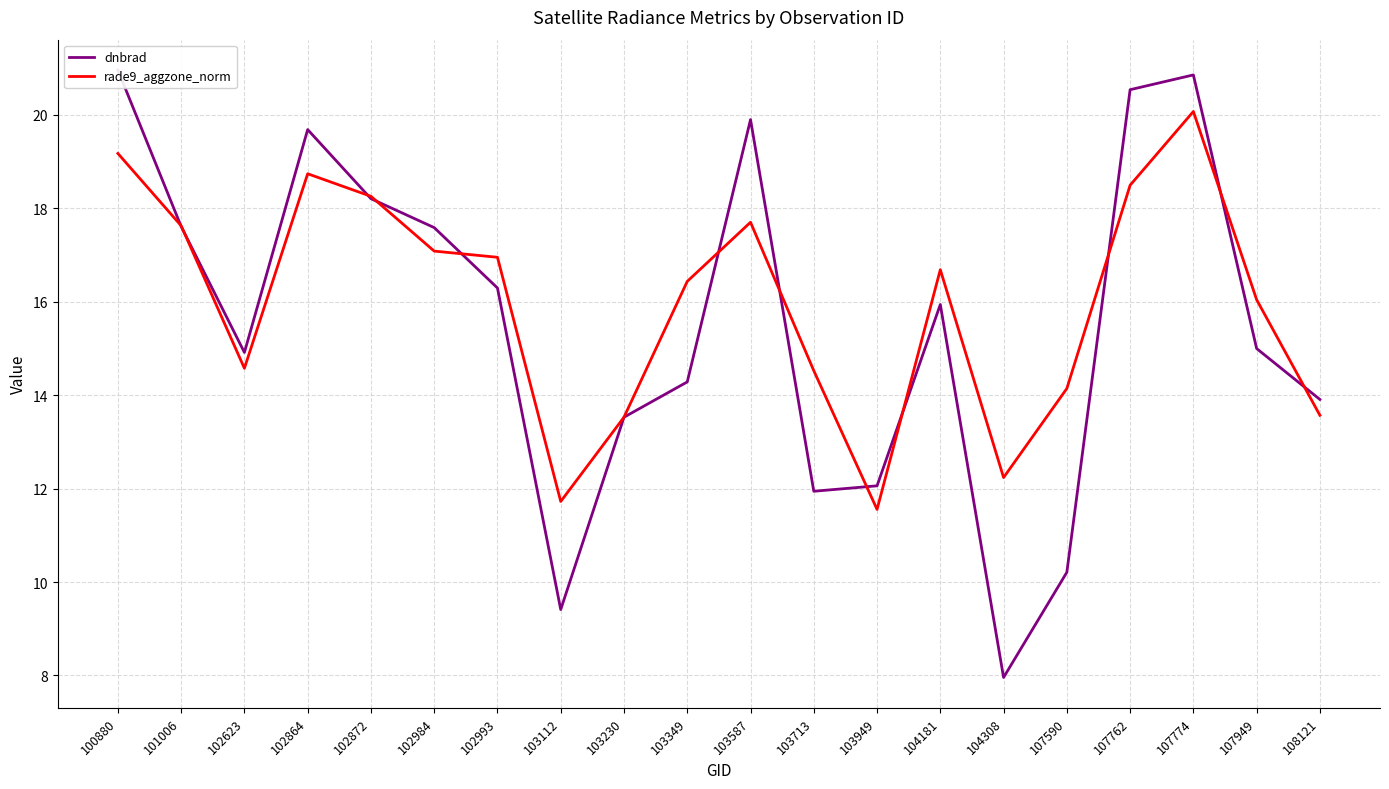

Which label corresponds to the smallest value in the chart?

104308